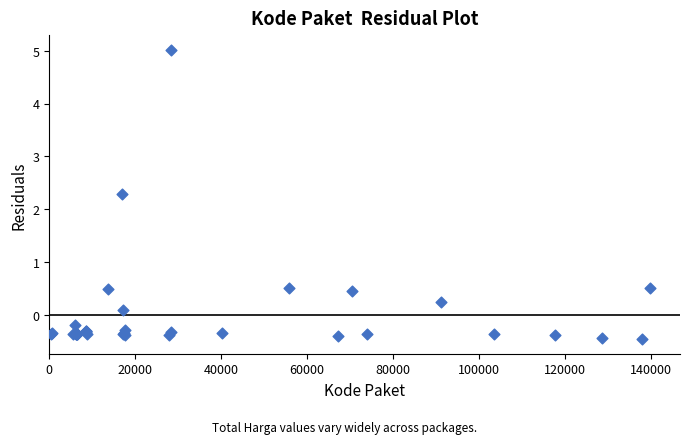

What Y value in the scatter plot is closest to 2?

2.3